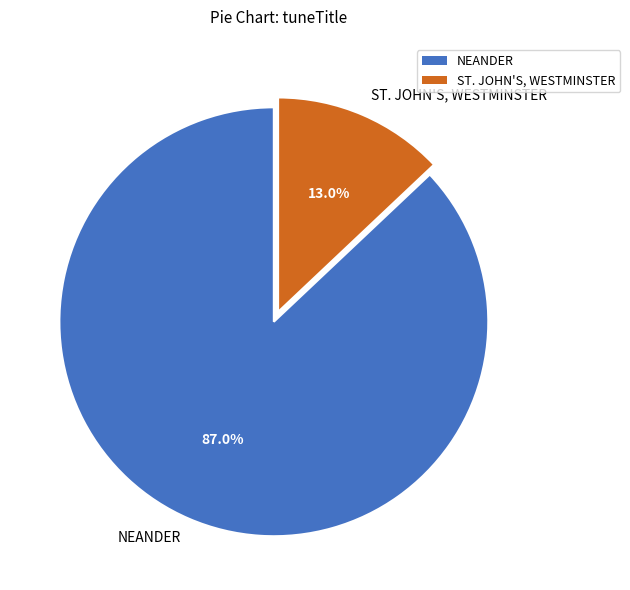

True or false: NEANDER accounts for 87% of the total.

True